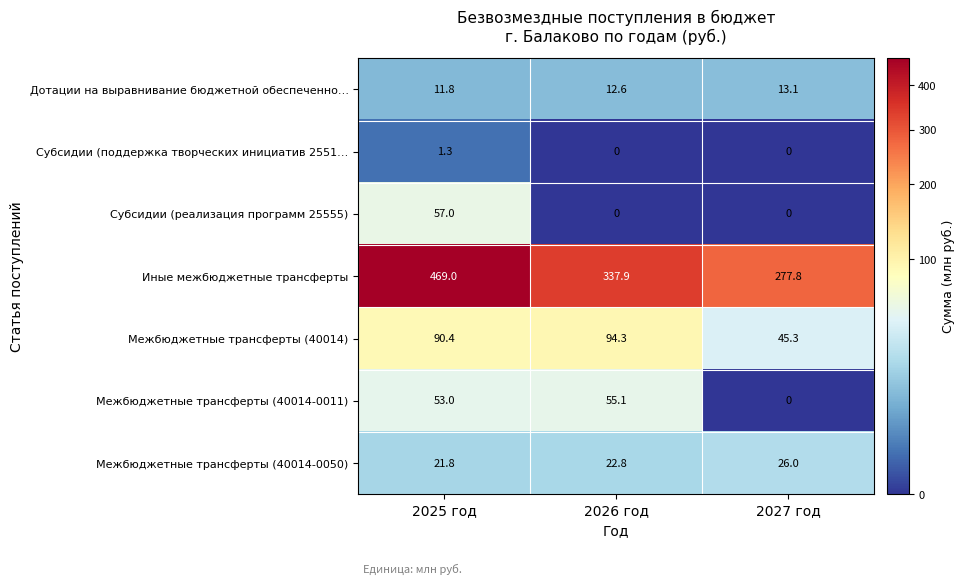

How many data points does each series have?

3